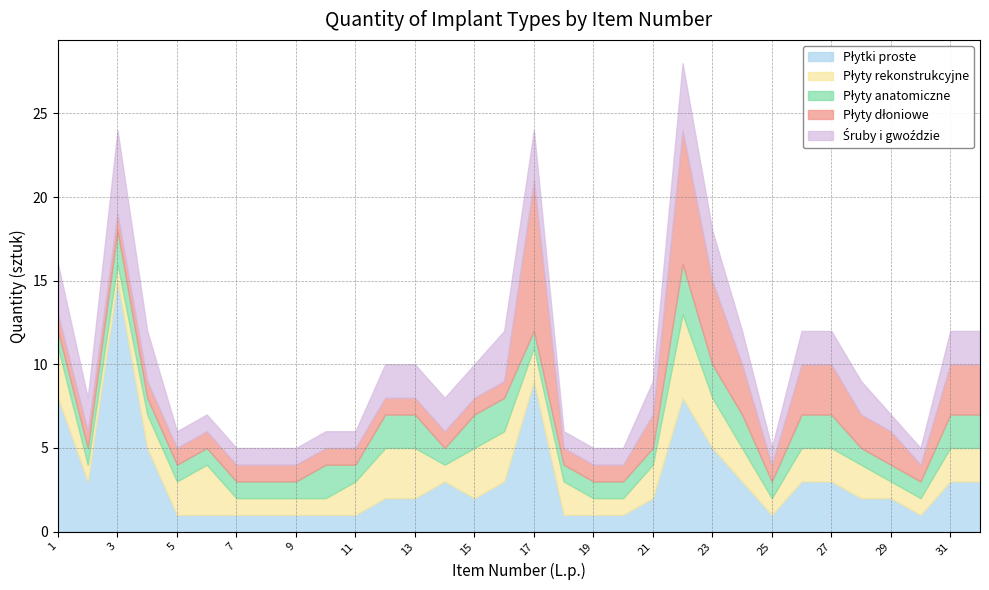

What is the spread (max minus min) of values at 5?

1